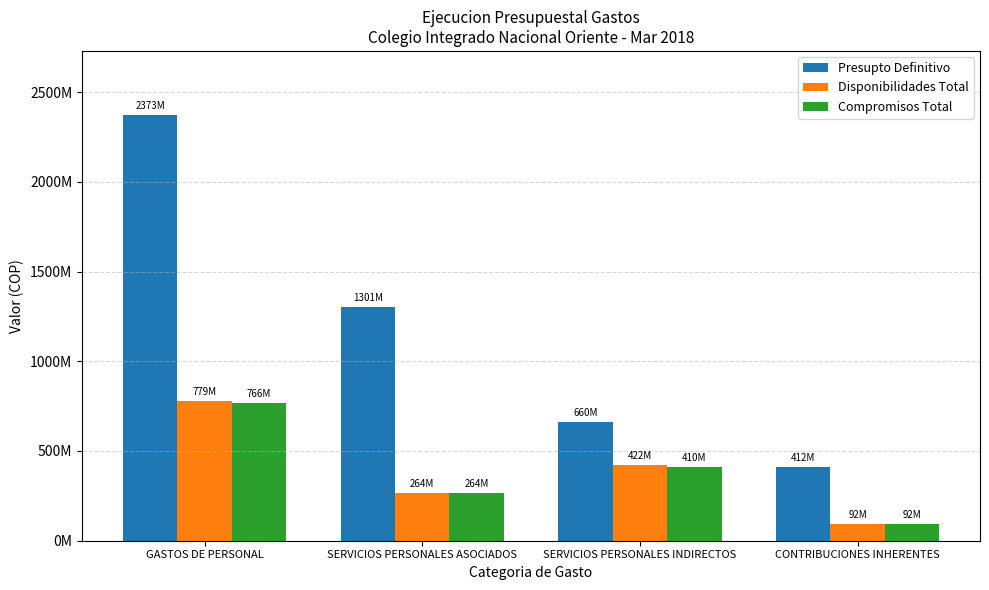

Between CONTRIBUCIONES INHERENTES and SERVICIOS PERSONALES ASOCIADOS, which is larger?

SERVICIOS PERSONALES ASOCIADOS